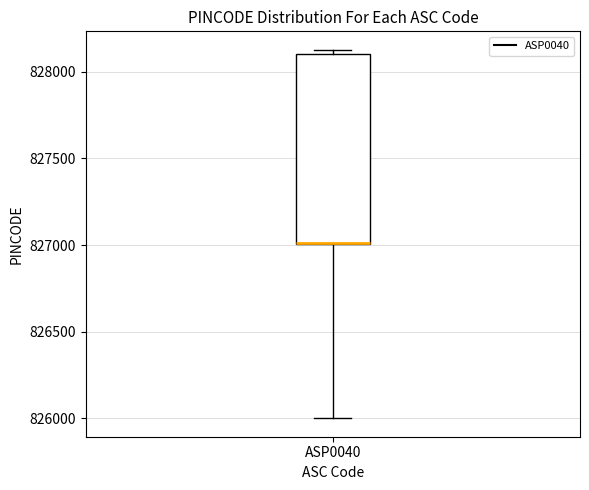

Where is the lower edge of the box for ASP0040 on the y-axis? The values are not printed on the chart, so give them approximately, as read against the axis.

827000